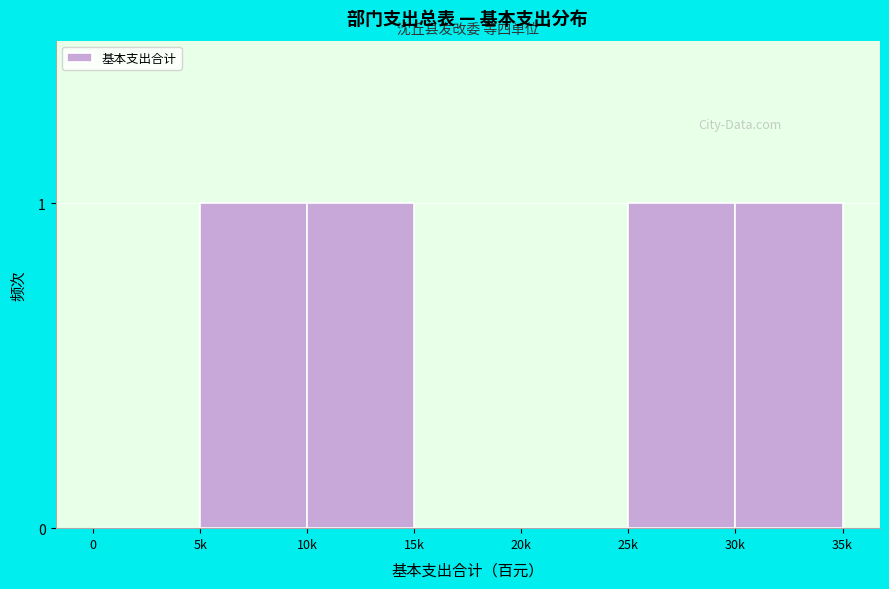

Reading left to right, what are all the values shown in this chart?

0=0	5k=1	10k=1	15k=0	20k=0	25k=1	30k=1